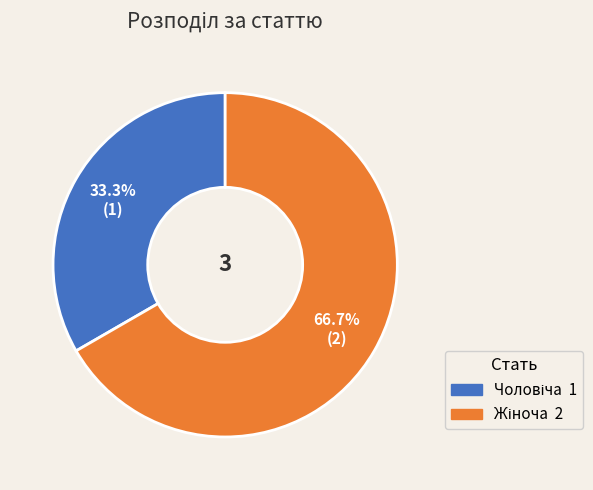

Is there a majority slice in this chart?

Yes